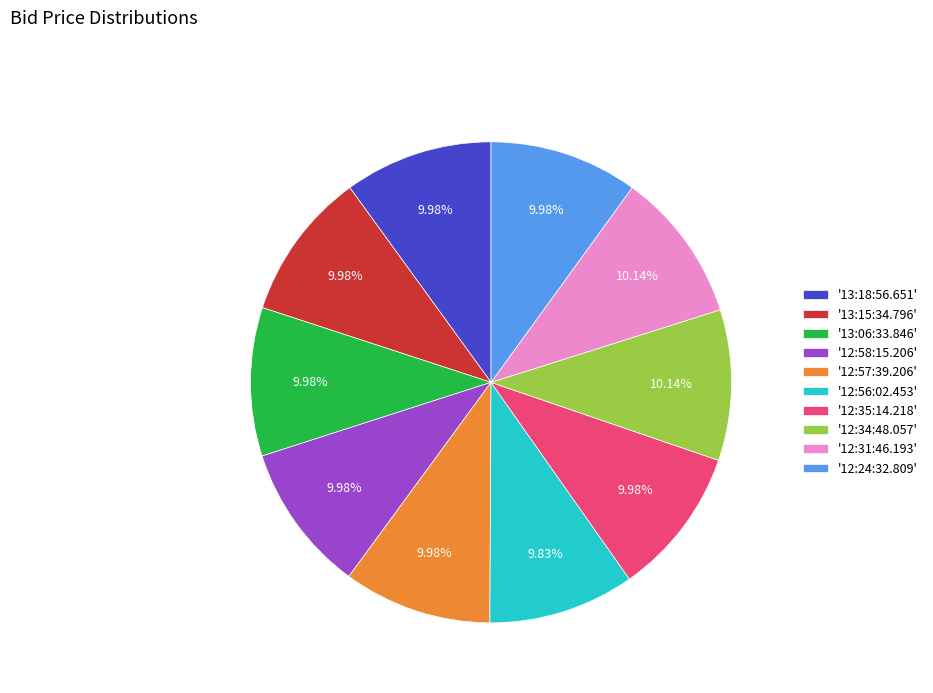

Is there a majority slice in this chart?

No